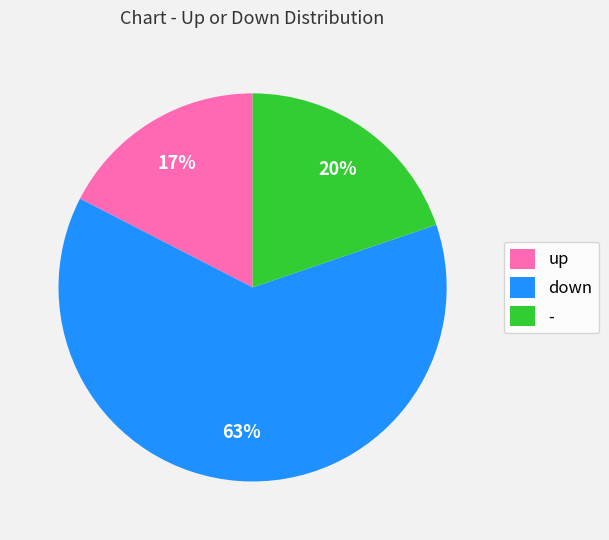

What is the ratio of the value at - to the value at down?

0.3